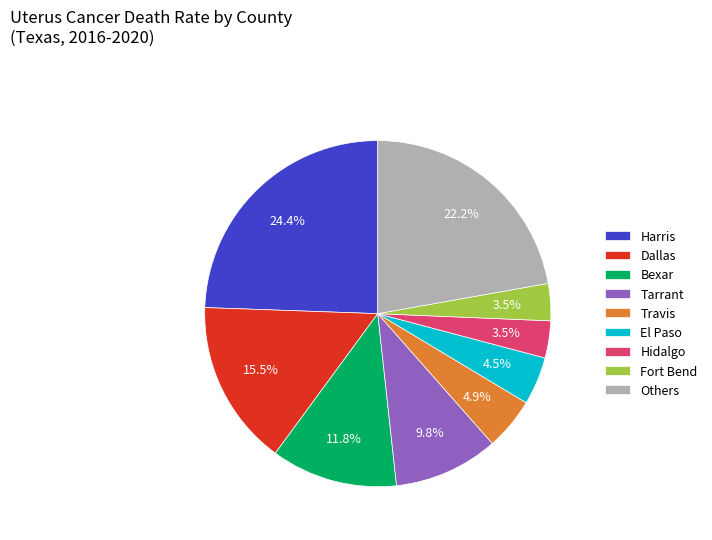

Count the number of slices in the pie.

9